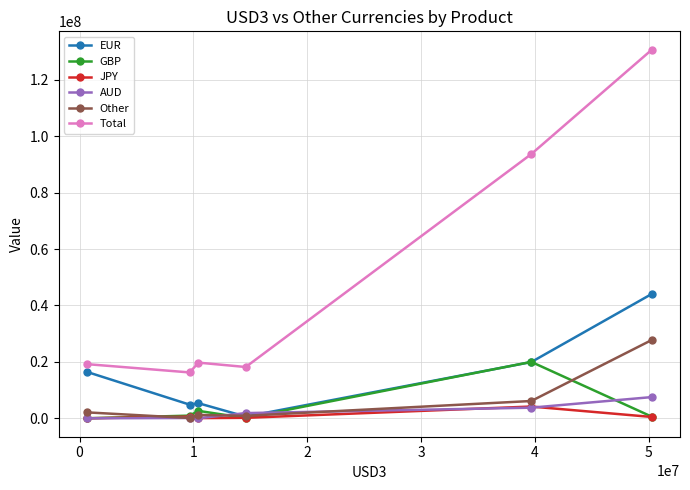

Rank the series by their maximum value, from lowest to highest.

JPY, AUD, GBP, Other, EUR, Total